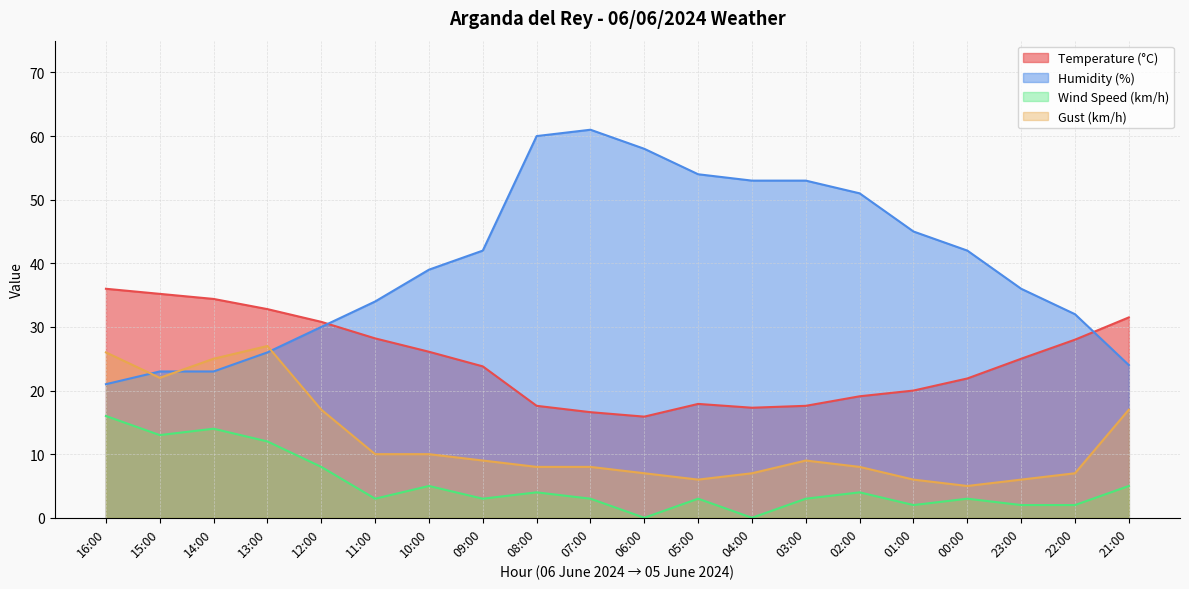

Read the Humidity (%) value at 02:00.

51.0